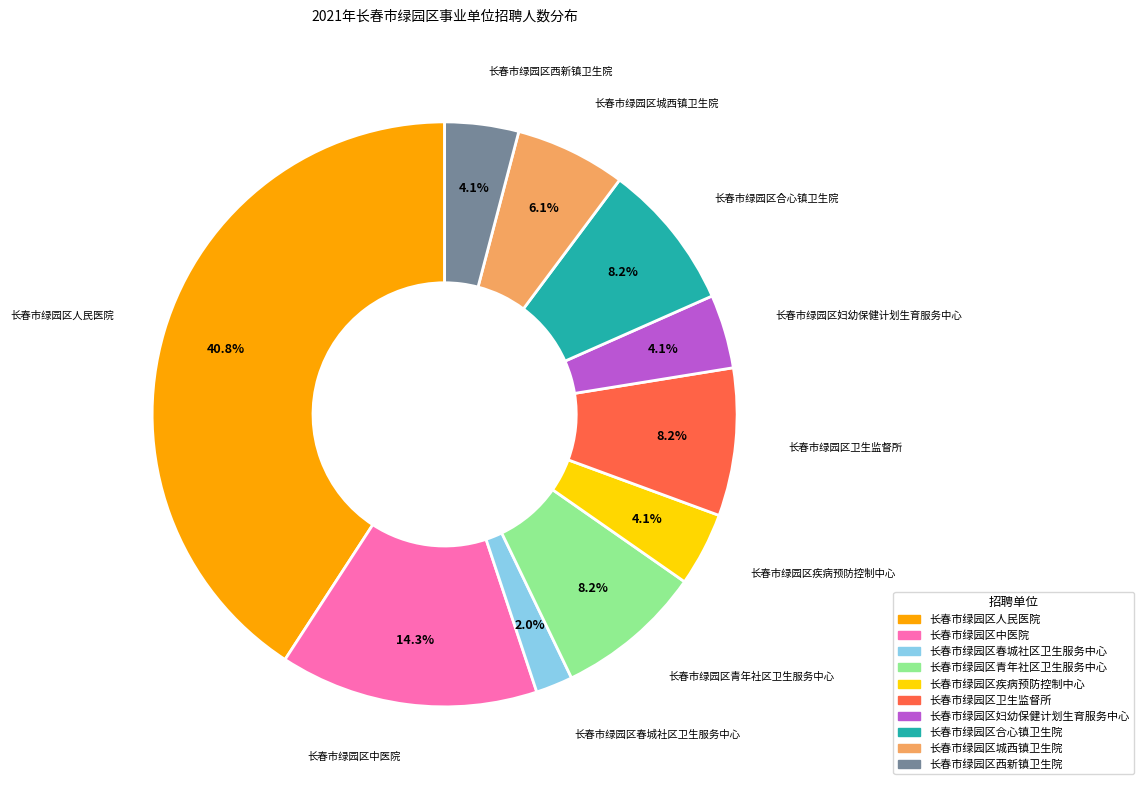

Between 长春市绿园区西新镇卫生院 and 长春市绿园区春城社区卫生服务中心, which is larger?

长春市绿园区西新镇卫生院